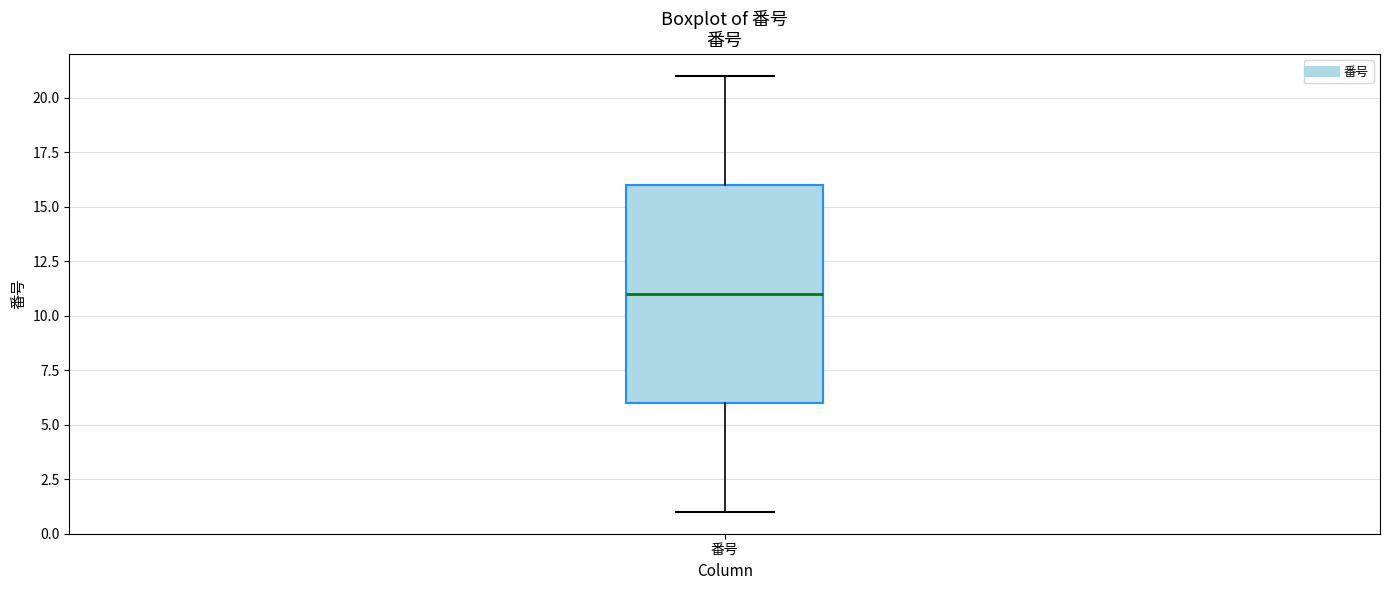

Transcribe this box plot: give where the median line is, the range the box spans, and where the two whiskers end, as read against the y-axis. The values are not printed on the chart, so give them approximately, as read against the axis.

median 11, box 6 to 16, whiskers 1 to 21